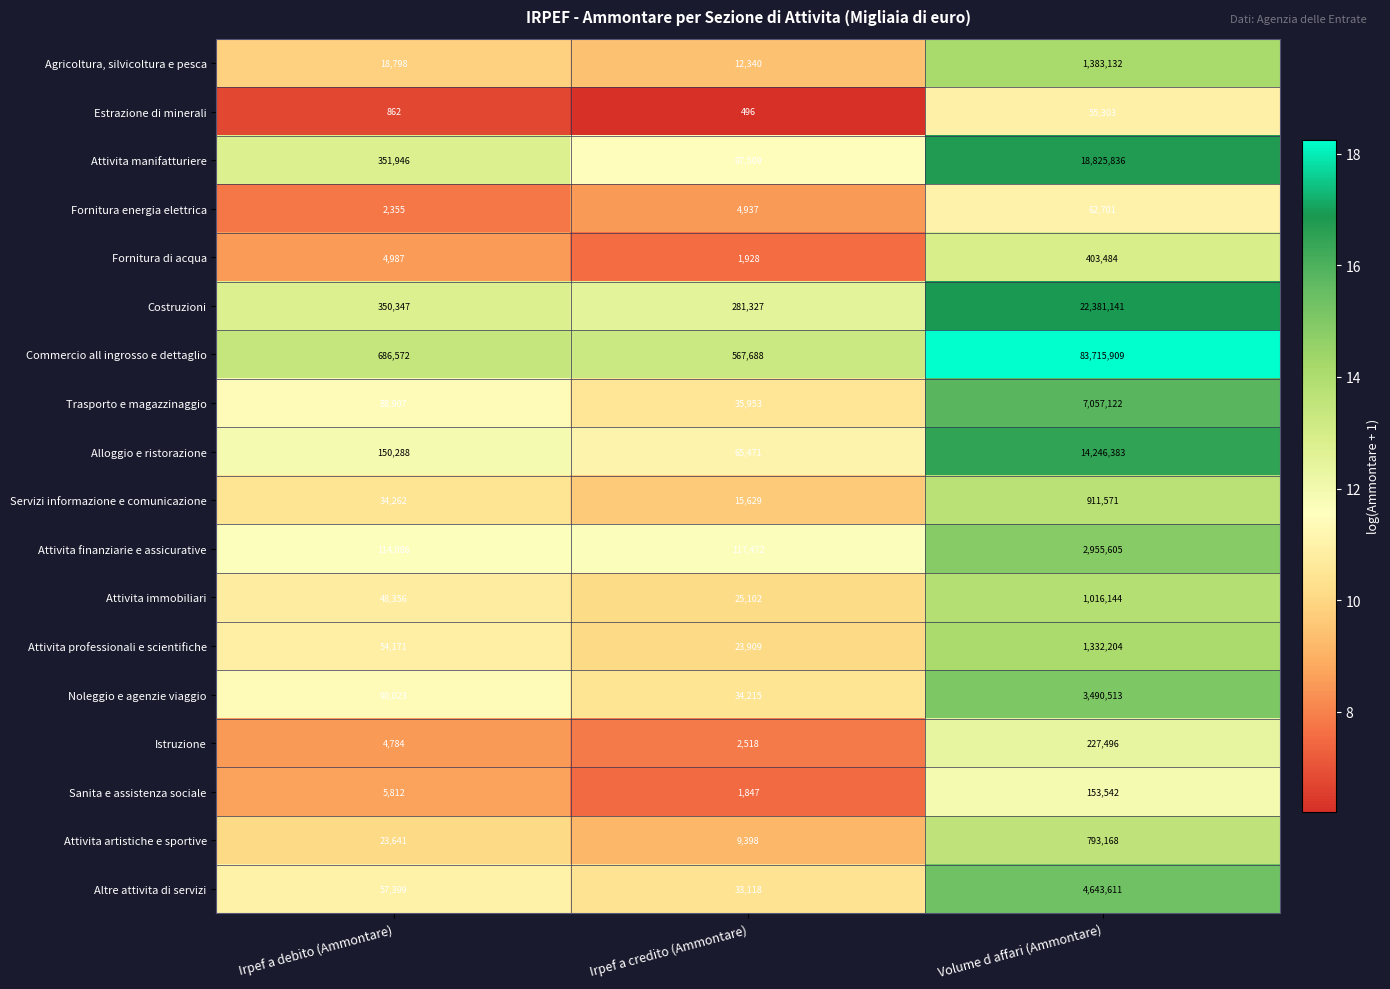

Between Irpef a debito (Ammontare) and Irpef a credito (Ammontare), which series saw the biggest shift?

Attivita manifatturiere